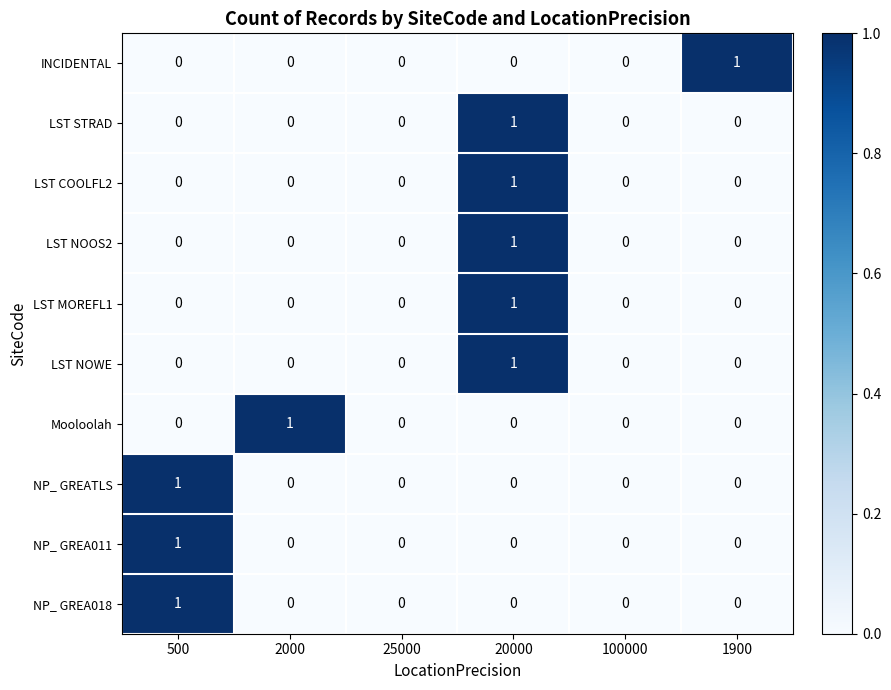

What is the total value across all series at 500?

3